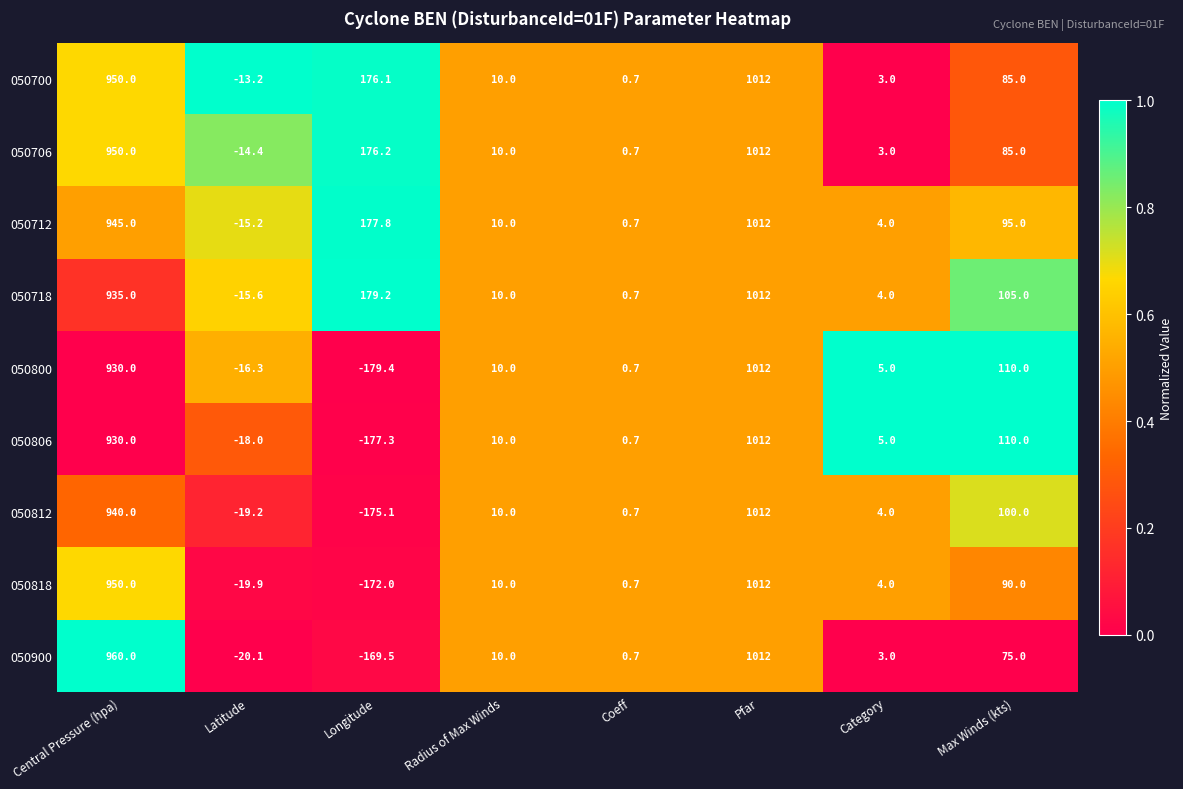

List the labels in order of 050800 value, smallest first.

Longitude, Latitude, Coeff, Category, Radius of Max Winds, Max Winds (kts), Central Pressure (hpa), Pfar